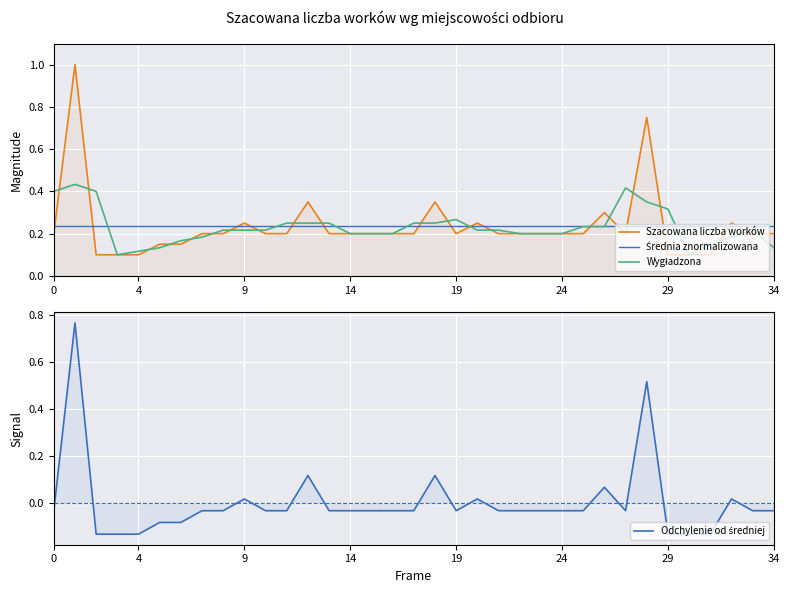

Count the number of data series in this chart.

4